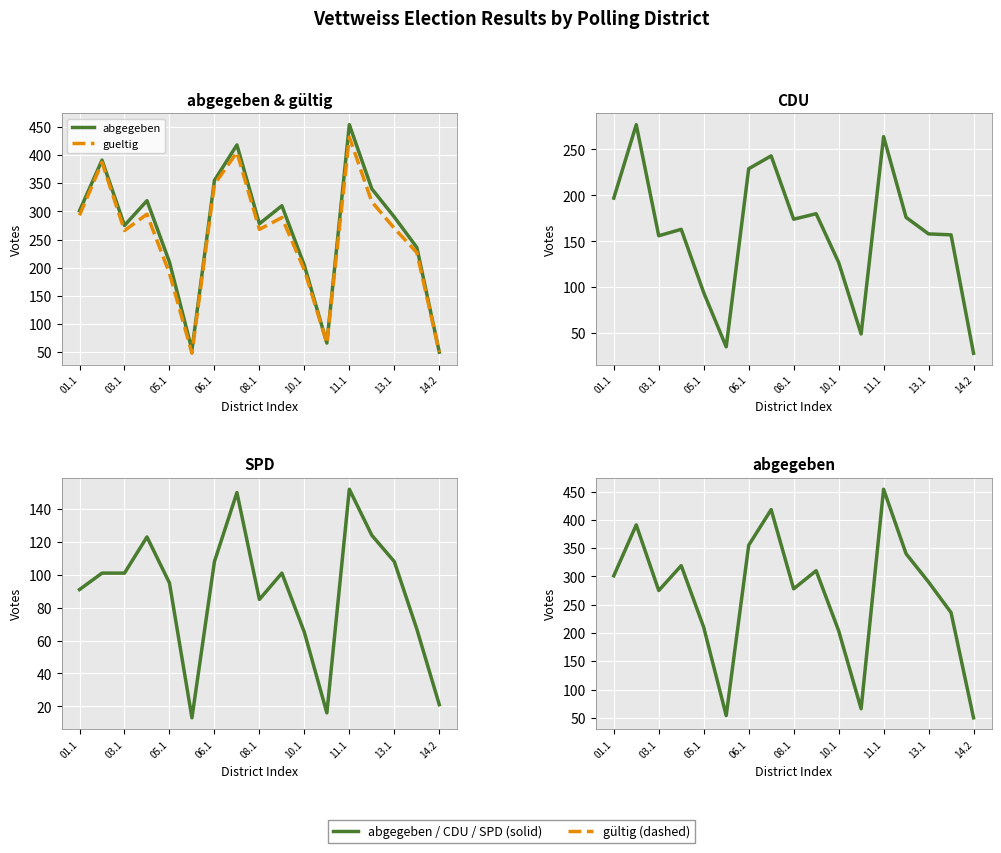

What is the average value of the SPD series?

89